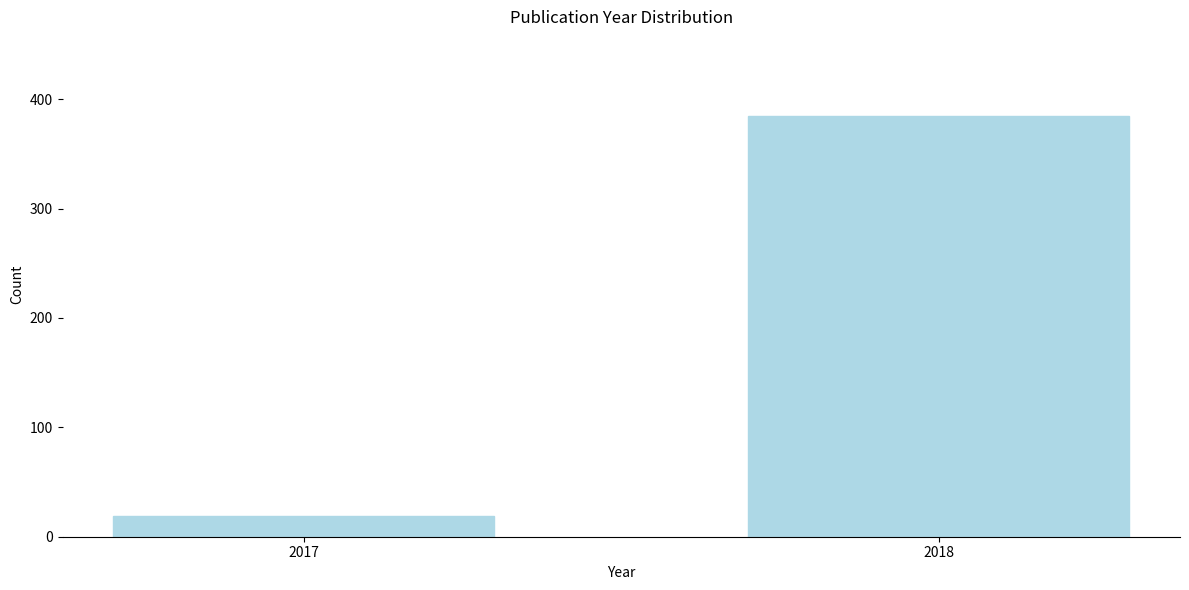

Reading left to right, extract all data points from this chart.

19	385